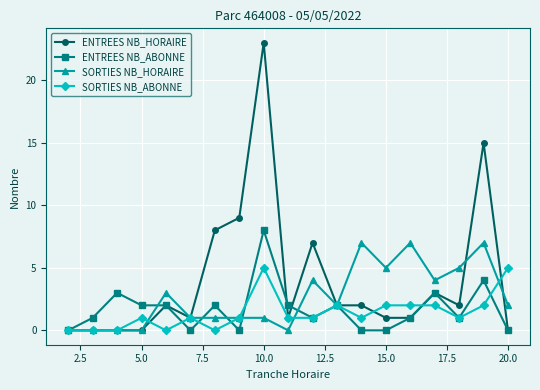

How many lines are shown in the chart?

4